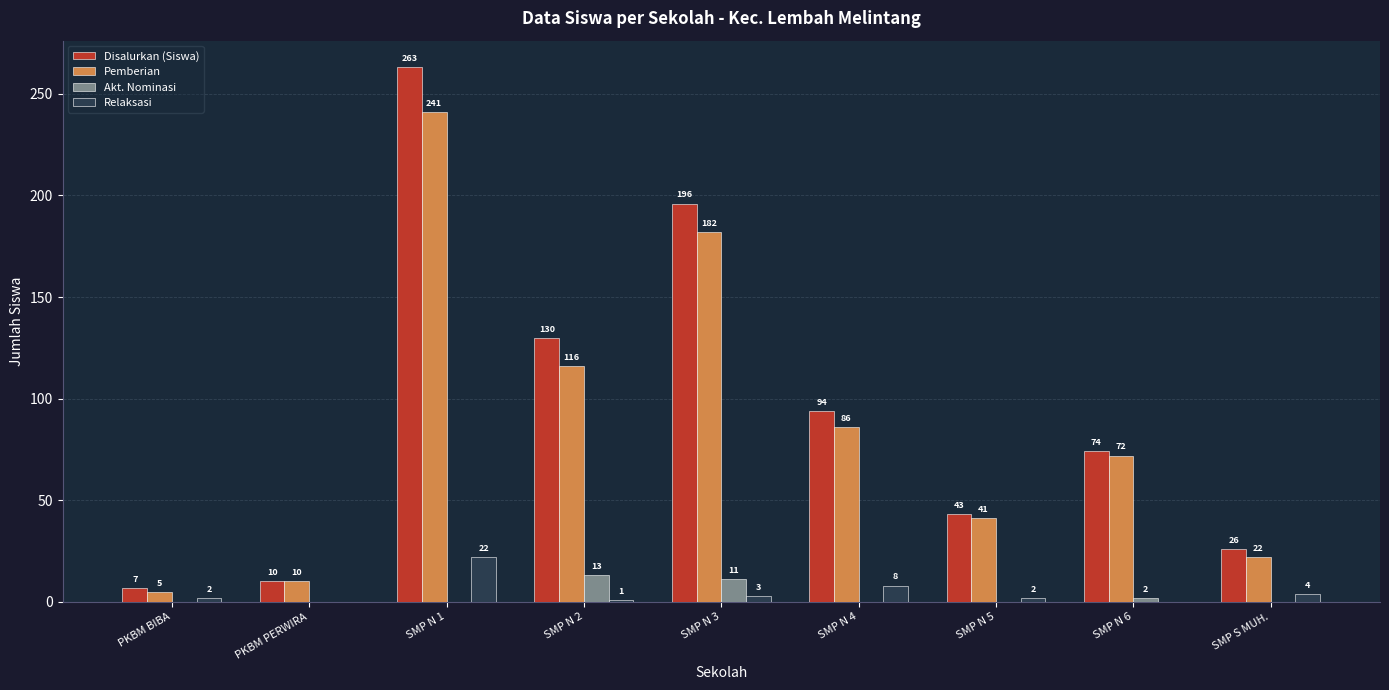

Is the value of Pemberian at SMP N 4 greater than the value of Akt. Nominasi at PKBM PERWIRA?

Yes